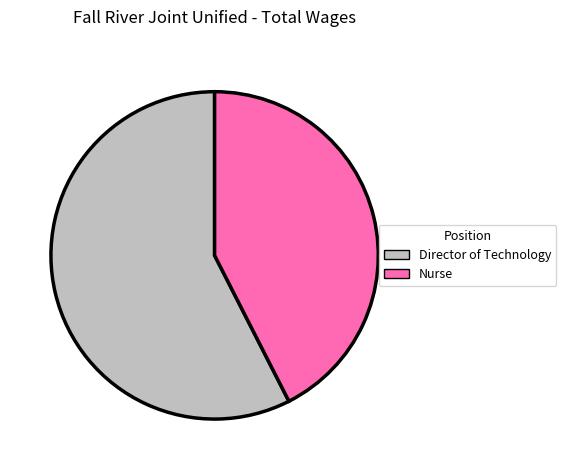

What is the smallest slice in the pie chart?

Nurse